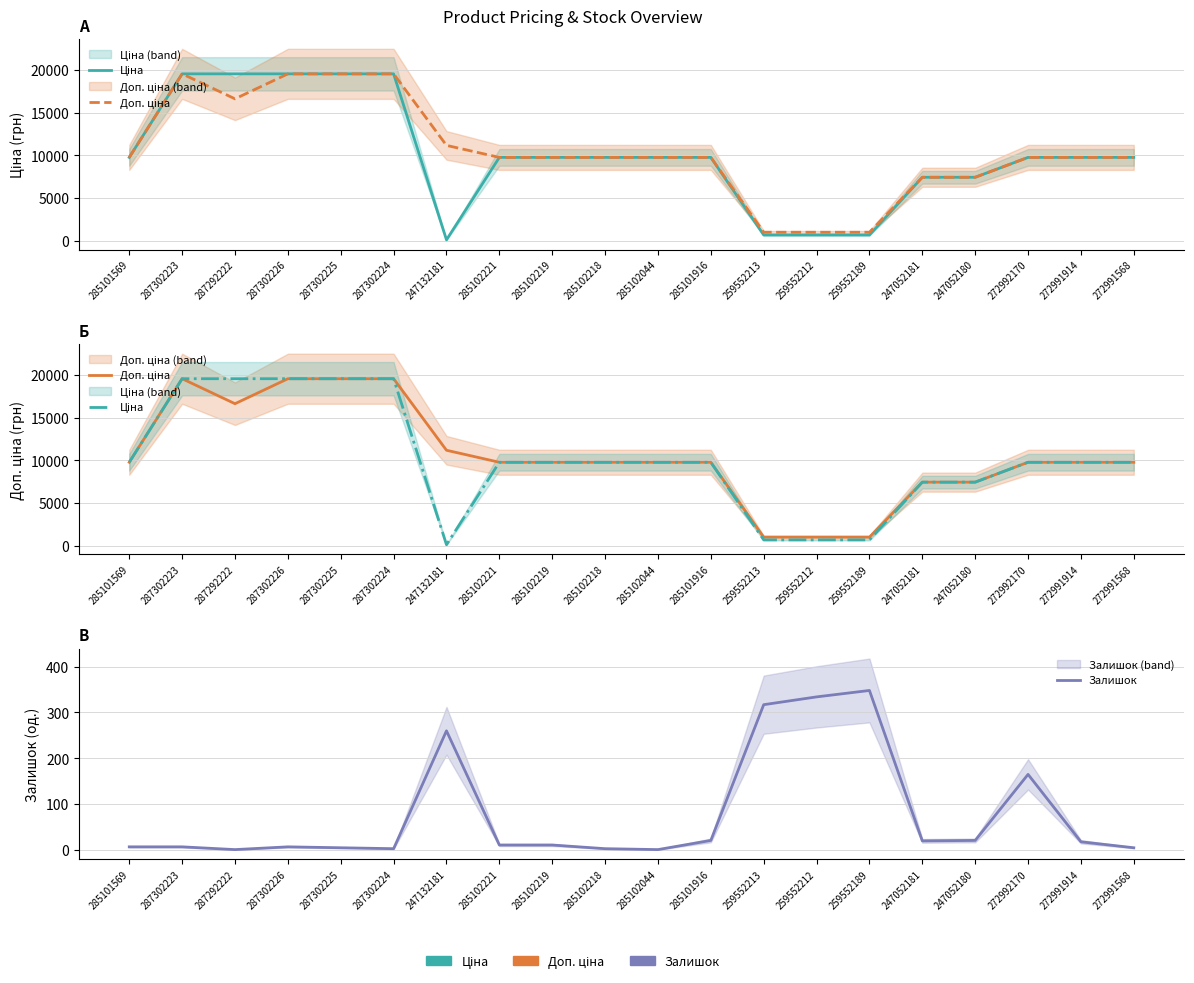

At which label does Залишок reach its minimum?

287292222